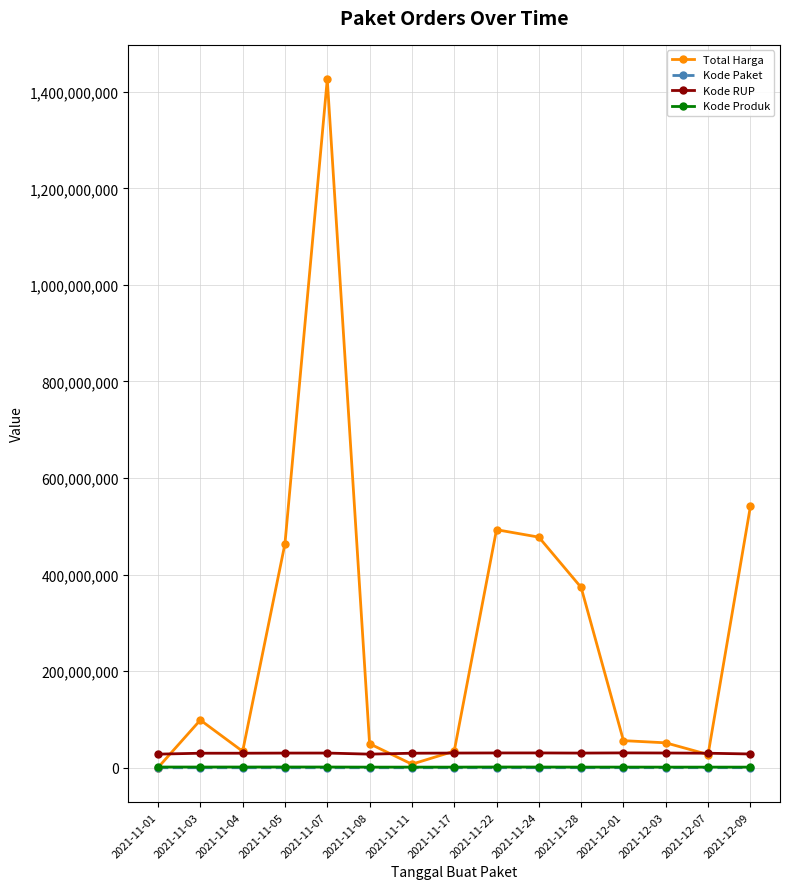

At how many categories does at least one series exceed 705152818?

1